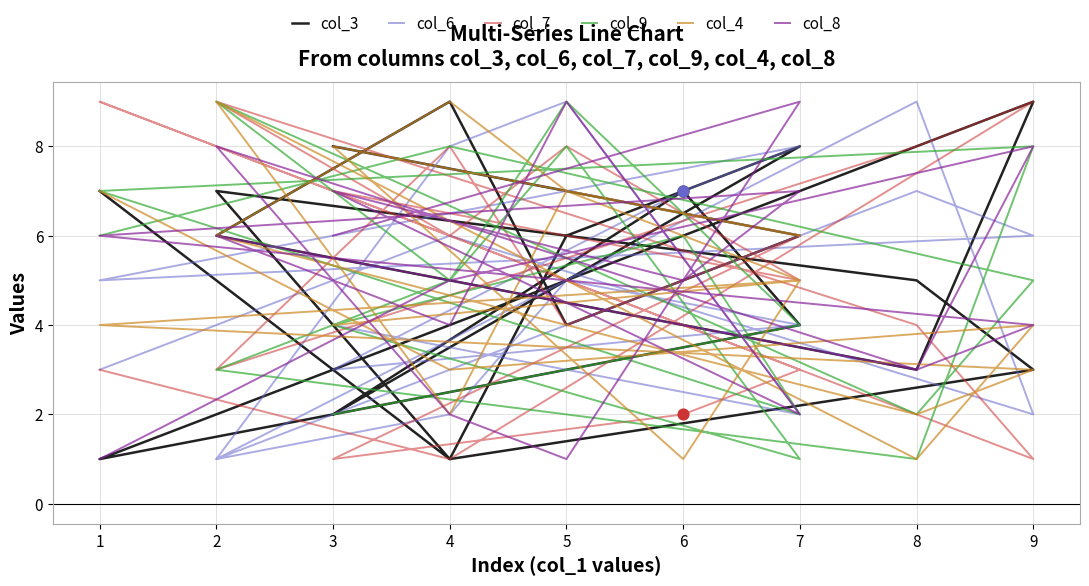

What are all the series names shown in the legend?

col_3, col_6, col_7, col_9, col_4, col_8